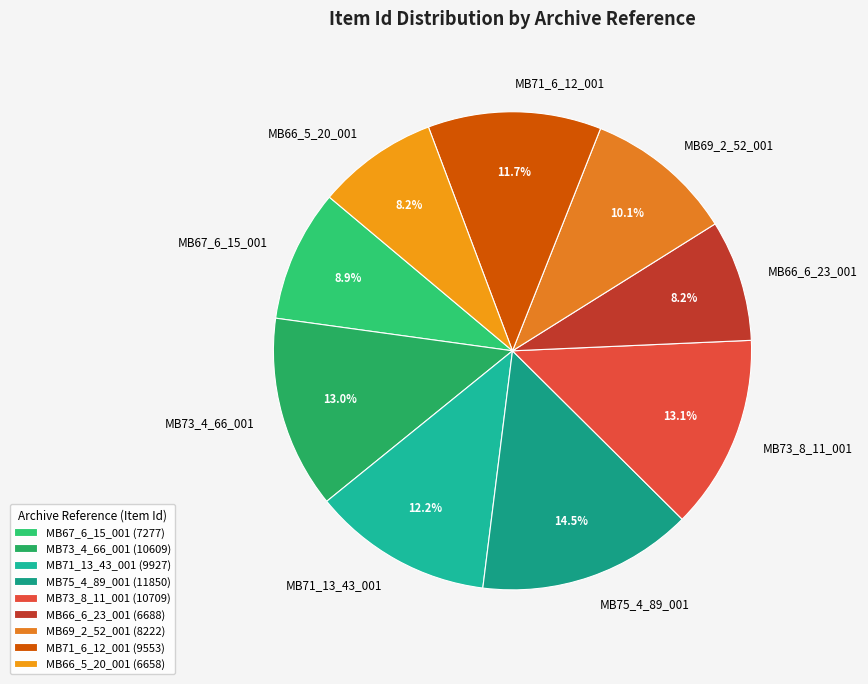

To the nearest percent, what portion does MB66_5_20_001 represent?

8%